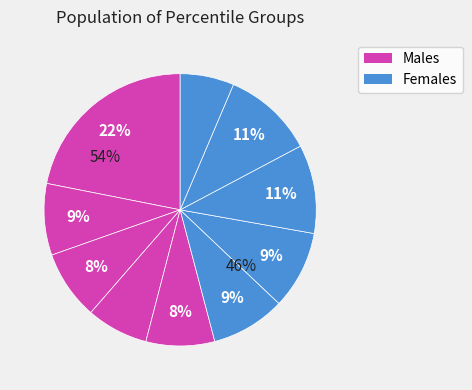

To the nearest percent, what portion does pct05 represent?

22%